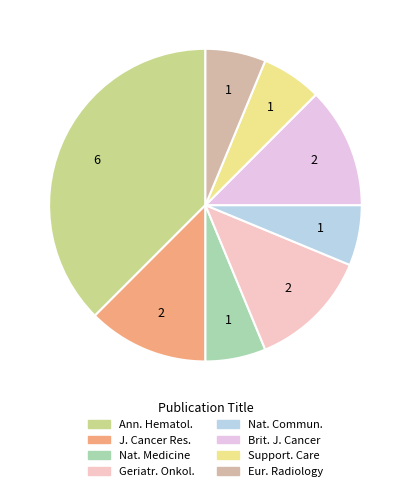

How many segments does this pie chart have?

8